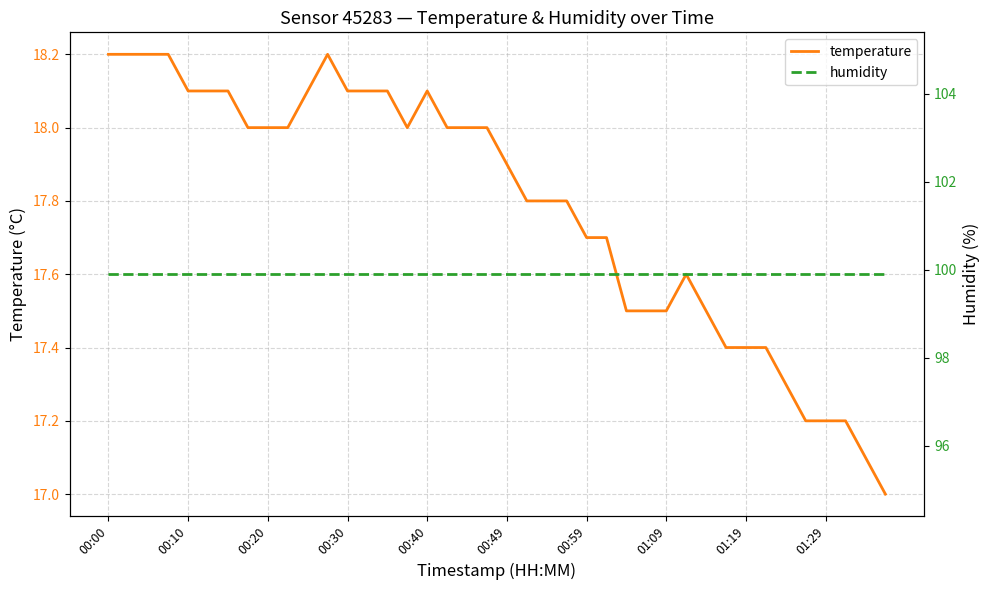

Rank the series by their average value, from highest to lowest.

humidity, temperature